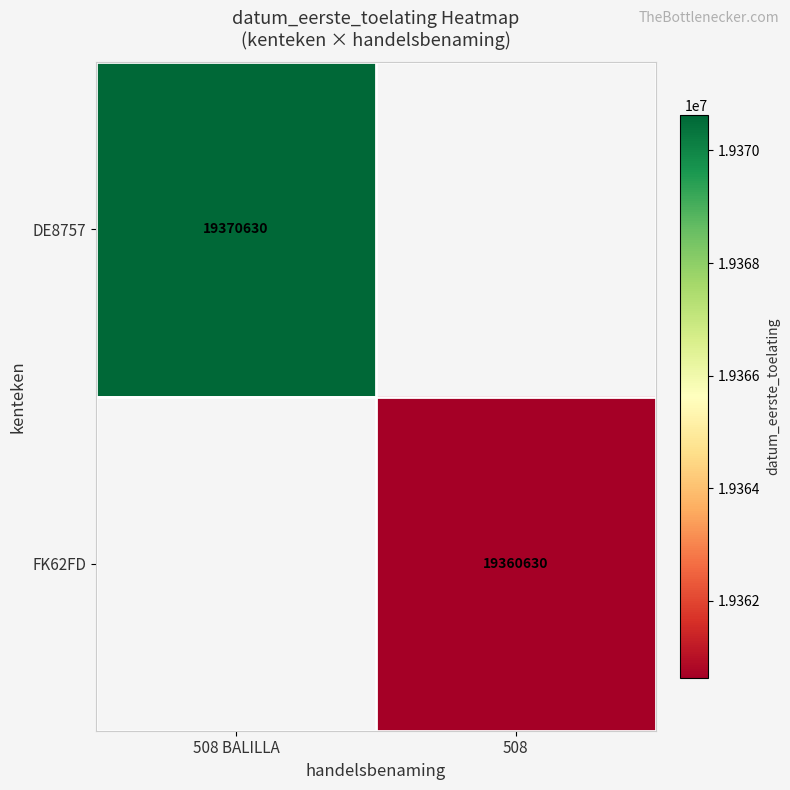

Is it true that FK62FD equals 19360630 at 508?

True